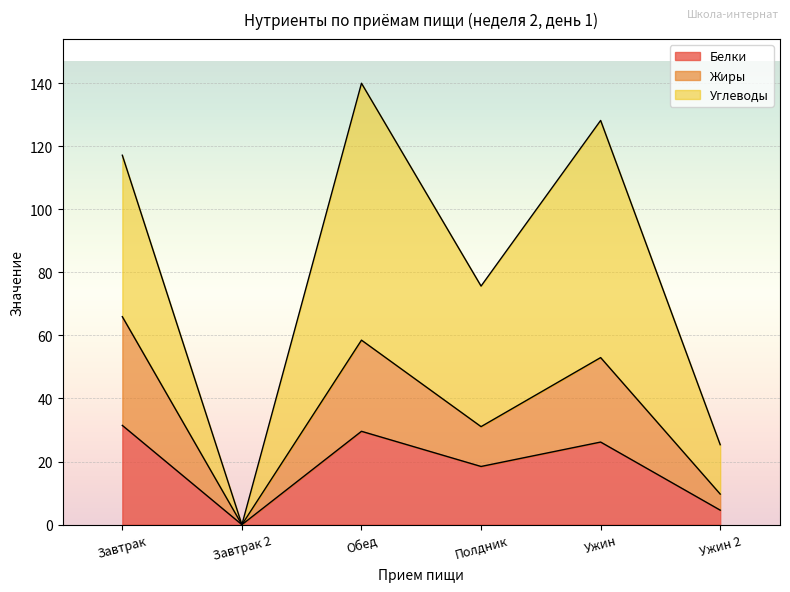

At how many categories does at least one series exceed 119?

2